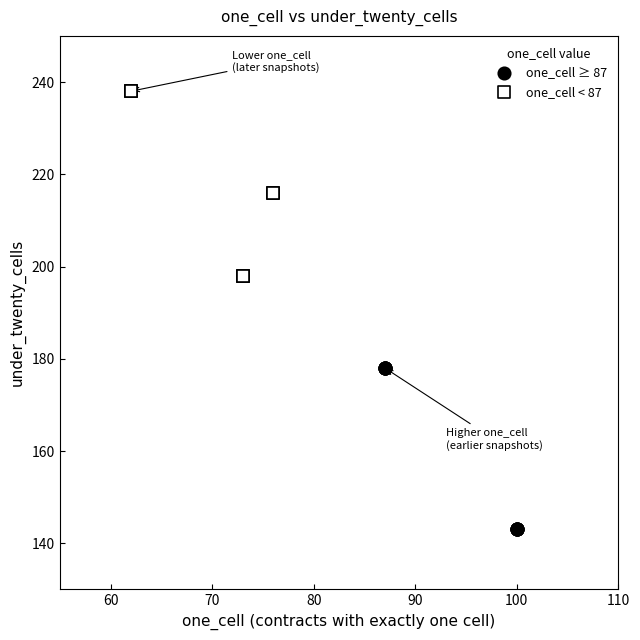

Which series contains the lowest Y value?

one_cell ≥ 87